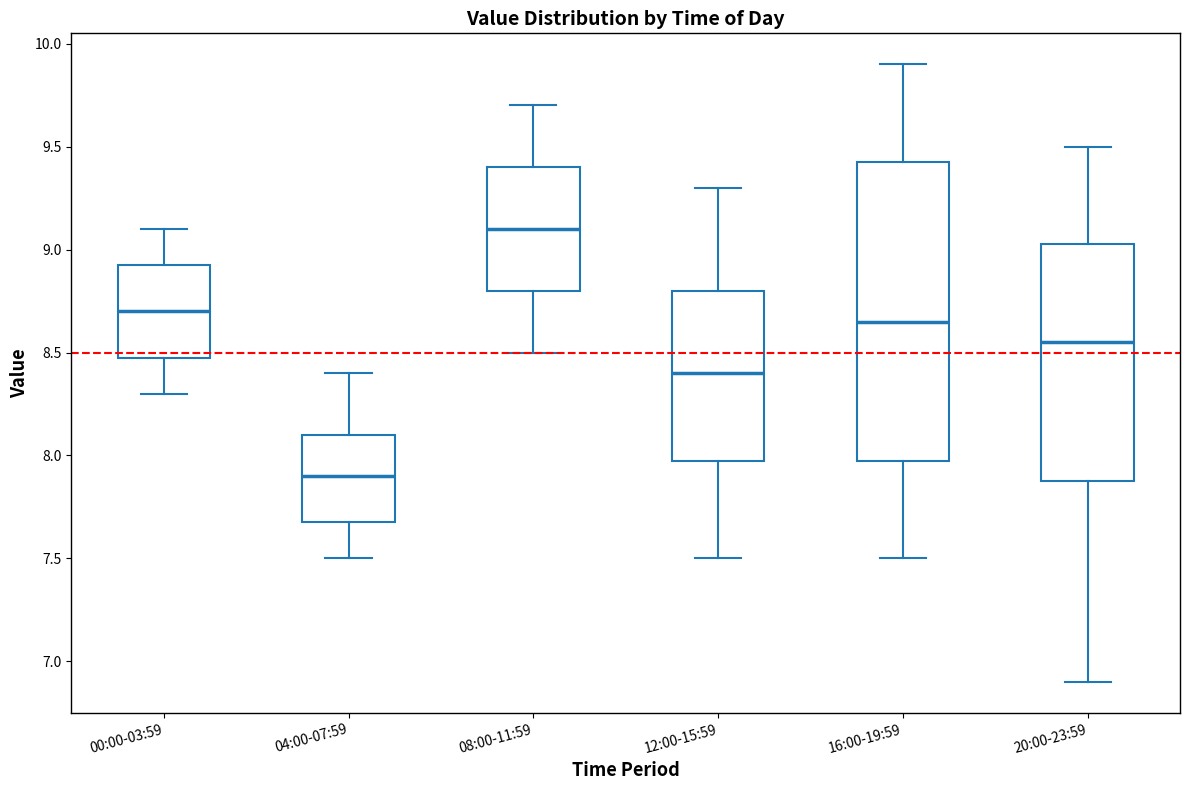

Reading left to right, transcribe this box plot: for each box, give where its median line is, the range the box spans, and where its two whiskers end, as read against the y-axis. The values are not printed on the chart, so give them approximately, as read against the axis.

00:00-03:59: median 8.70, box 8.50 to 8.95, whiskers 8.30 to 9.10
04:00-07:59: median 7.90, box 7.70 to 8.10, whiskers 7.50 to 8.40
08:00-11:59: median 9.10, box 8.80 to 9.40, whiskers 8.50 to 9.70
12:00-15:59: median 8.40, box 8.00 to 8.80, whiskers 7.50 to 9.30
16:00-19:59: median 8.65, box 8.00 to 9.45, whiskers 7.50 to 9.90
20:00-23:59: median 8.55, box 7.90 to 9.05, whiskers 6.90 to 9.50